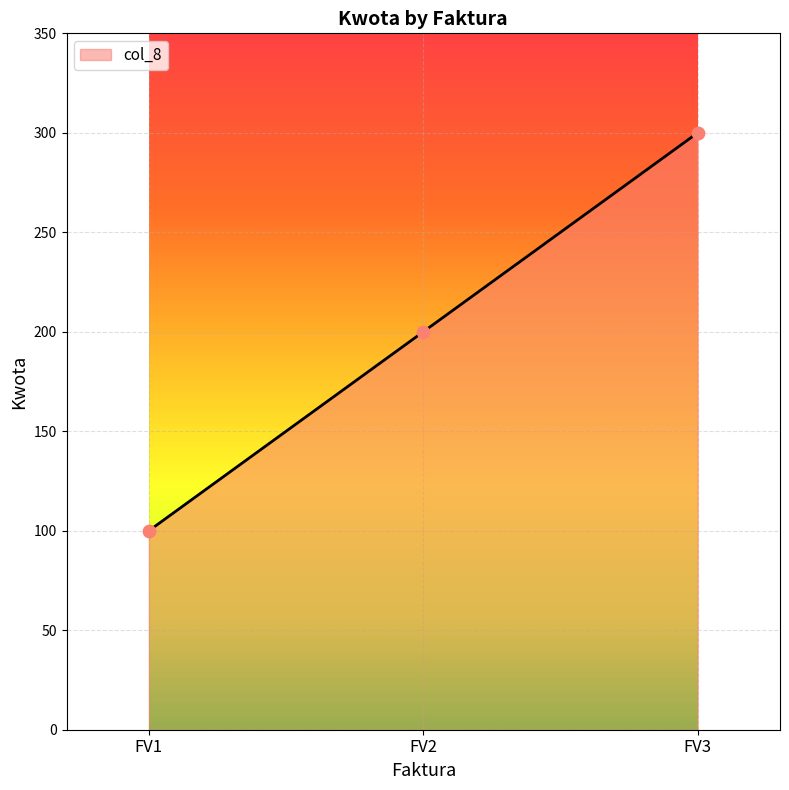

Which has a higher value, FV3 or FV1?

FV3